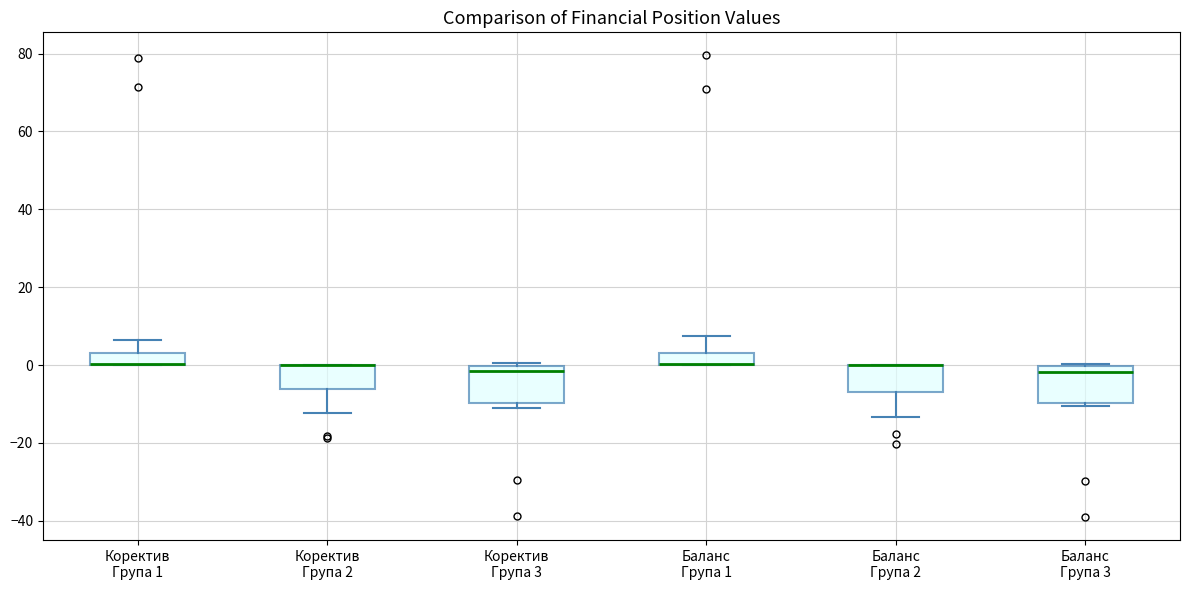

Where does the median line of the box for Баланс Група 3 sit on the y-axis? The values are not printed on the chart, so give them approximately, as read against the axis.

-2